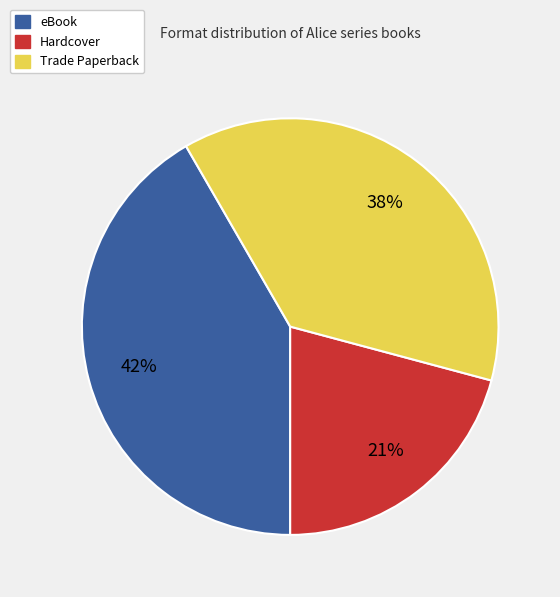

Rank the categories by value from highest to lowest.

eBook, Trade Paperback, Hardcover